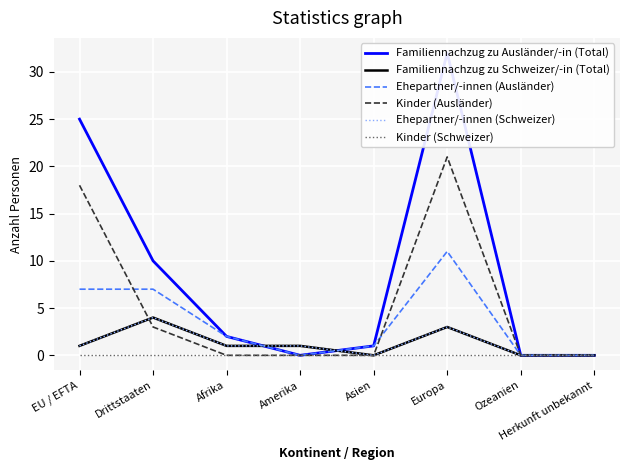

What is the average value of the Ehepartner/-innen (Schweizer) series?

1